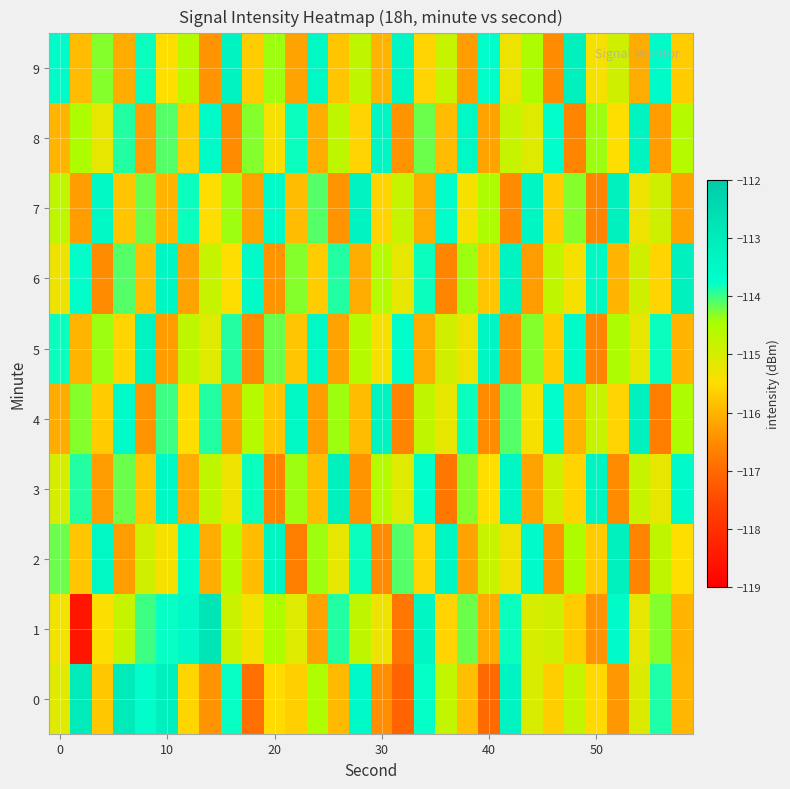

Rank the series by their maximum value, from highest to lowest.

1, 0, 2, 3, 4, 6, 7, 9, 5, 8